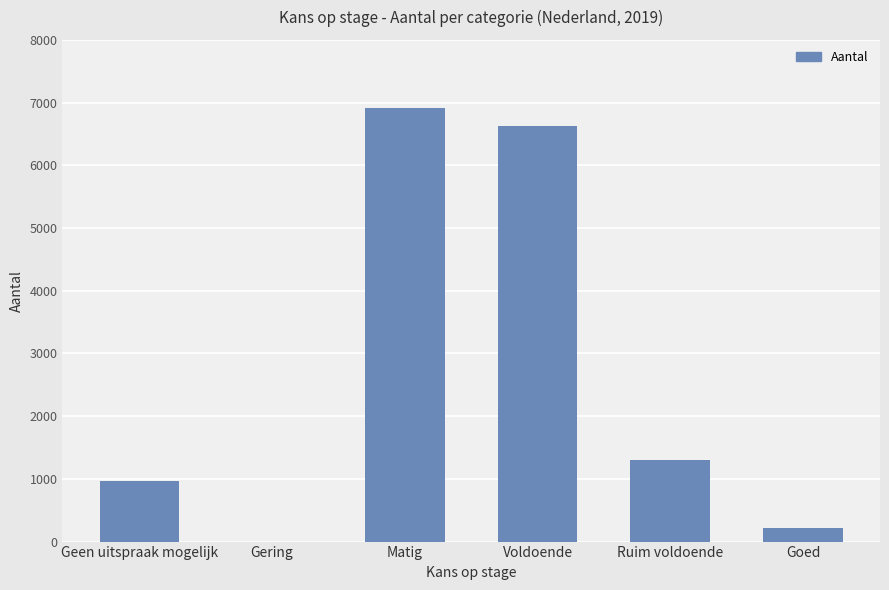

Where is the data nearest to the value 3455?

Ruim voldoende